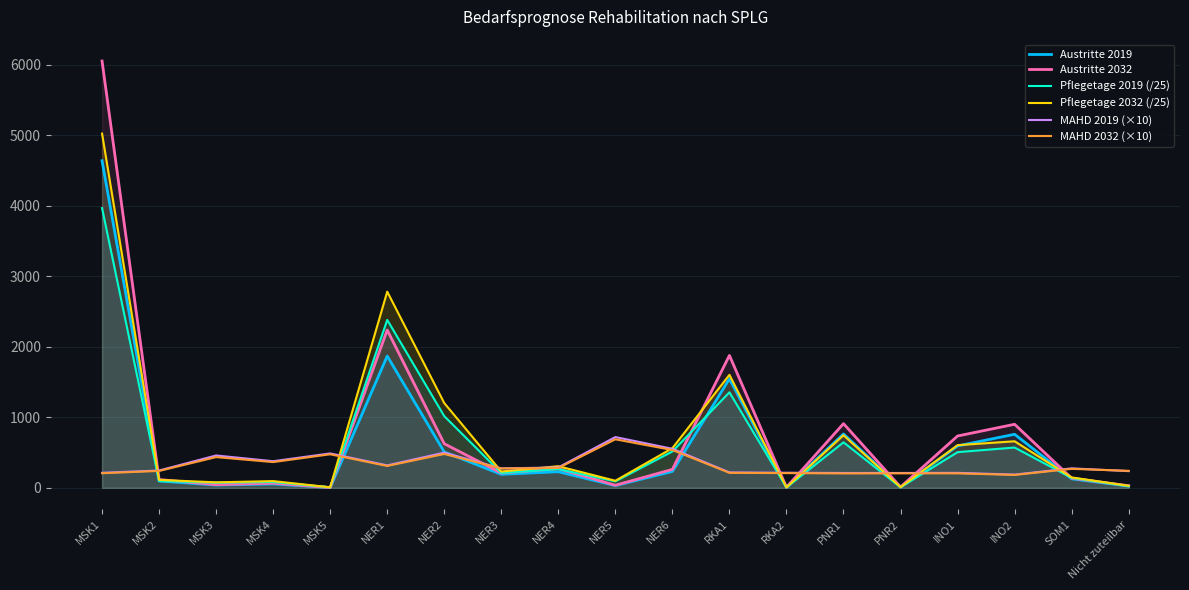

What is the average value of the Pflegetage 2032 (/25) series?

753.7